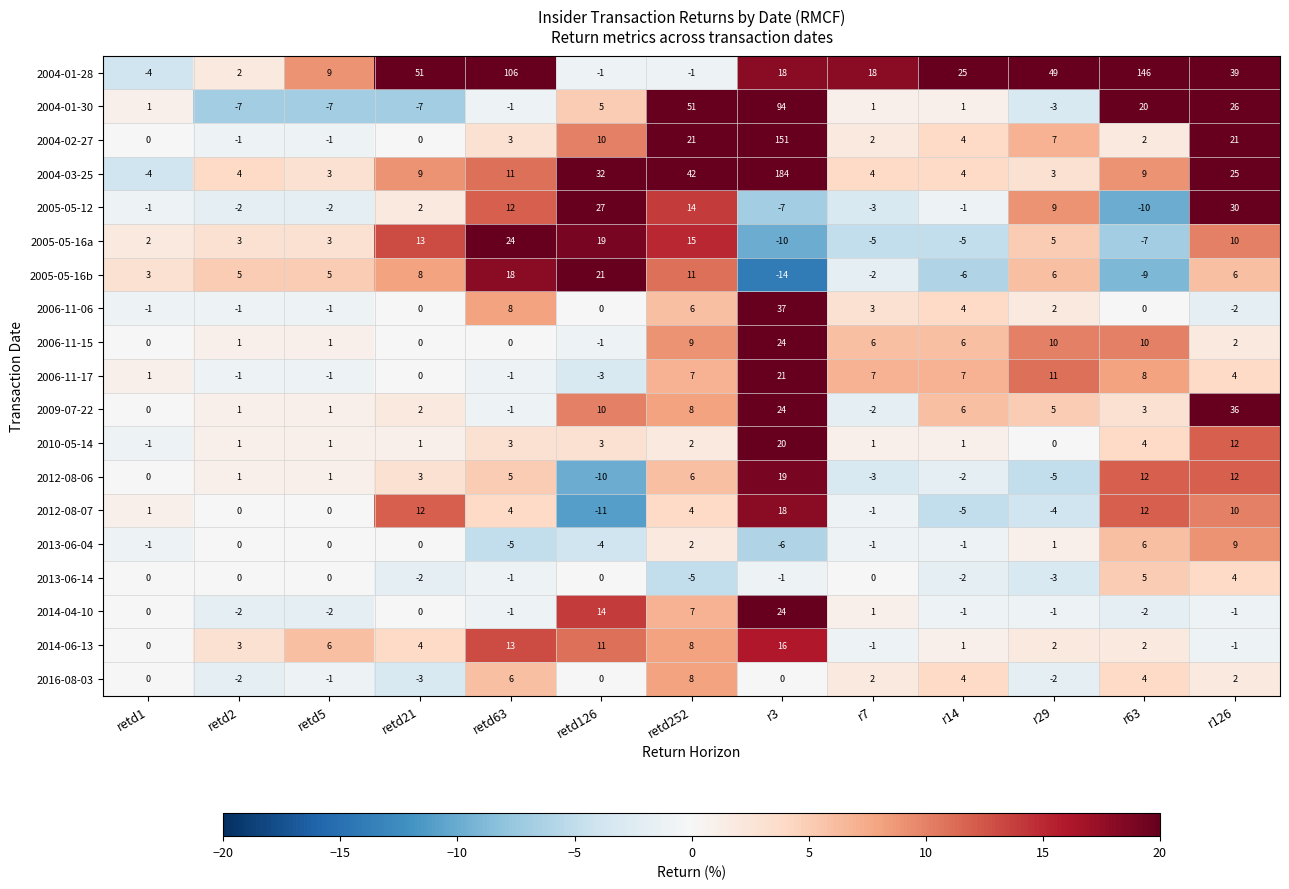

What is the minimum value shown in the chart?

-14